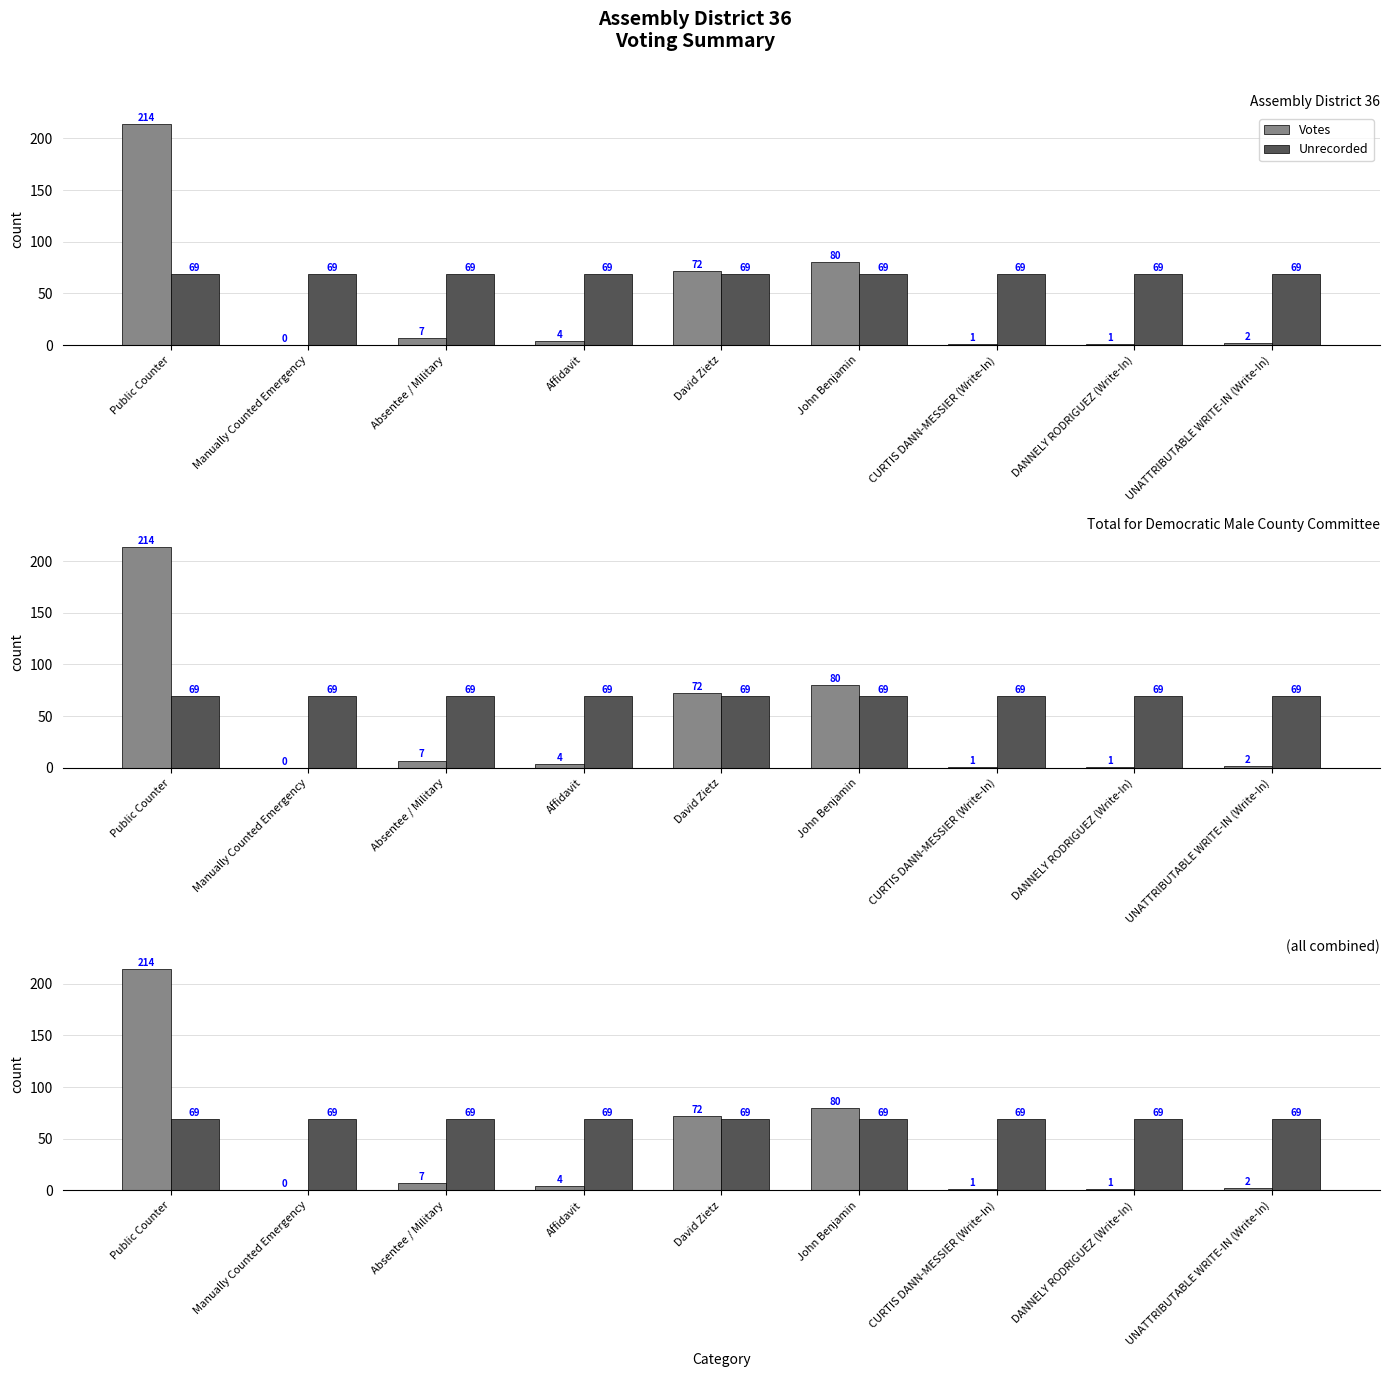

What position from the right is Absentee / Military?

7